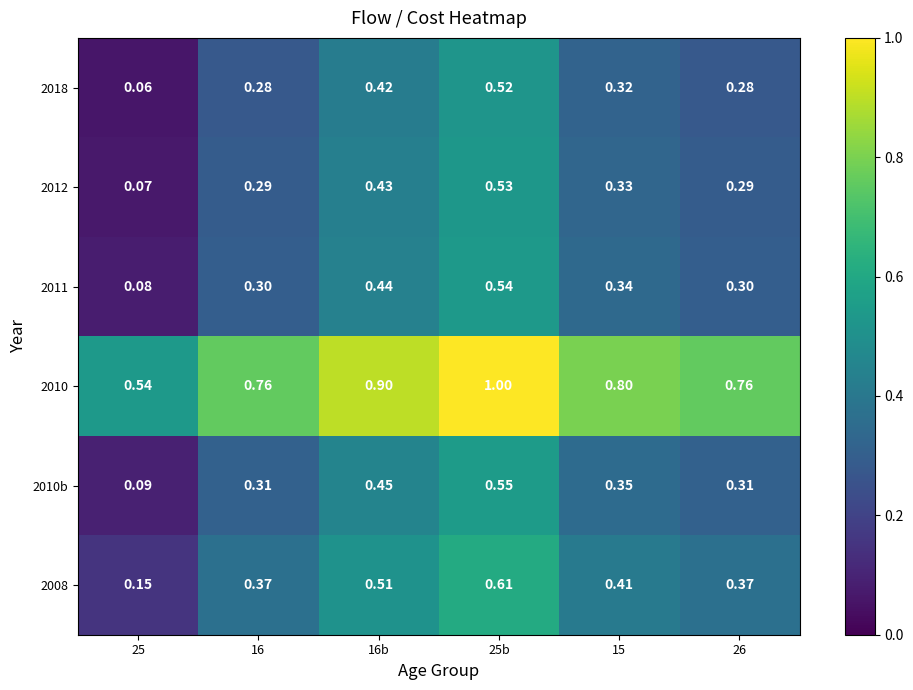

Is the value of 2018 at 16b greater than the value of 2010b at 16b?

No